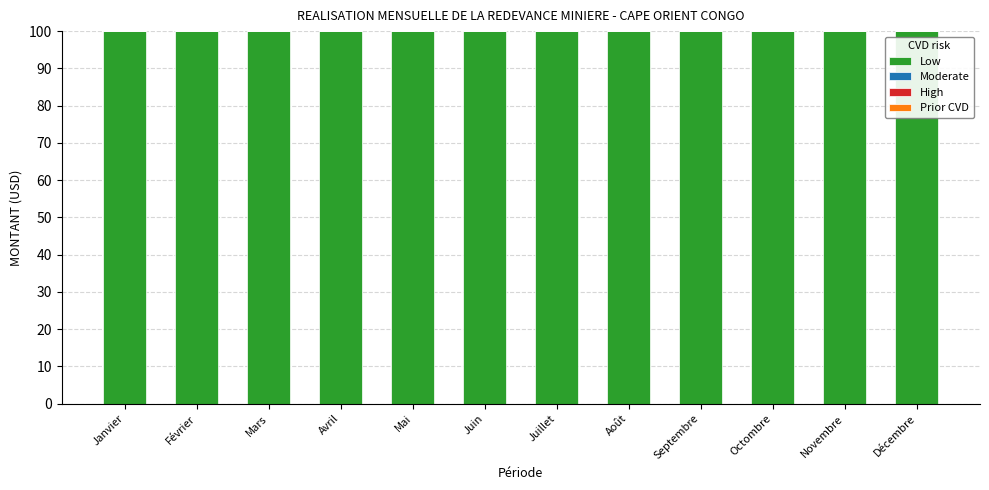

How many bars are there in each group?

4